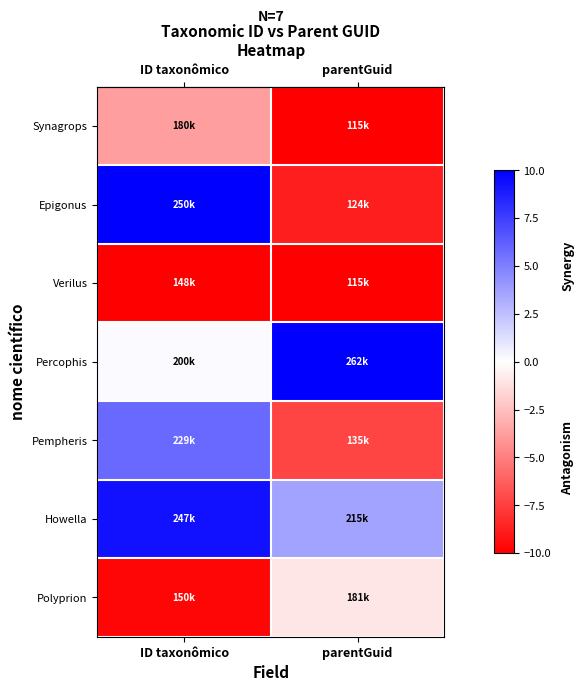

What is the difference between the highest and lowest values at ID taxonômico?

20.0